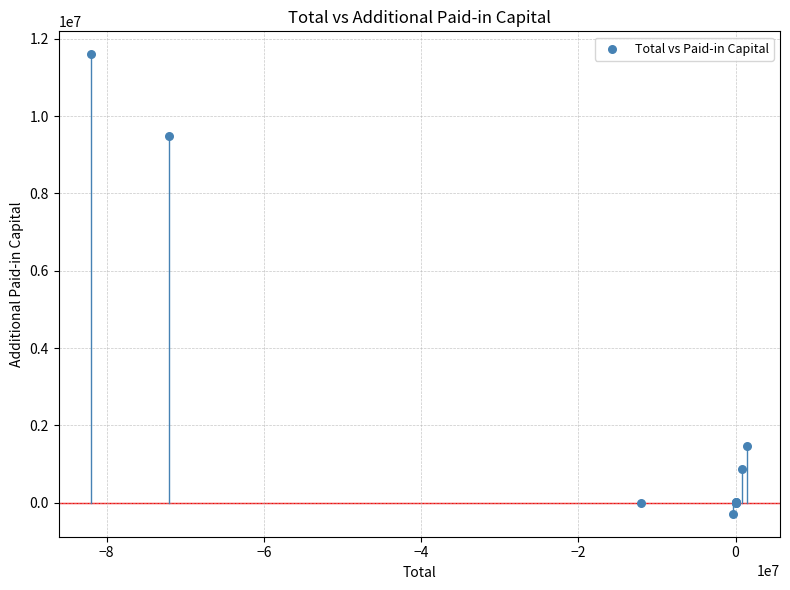

What Y value in the scatter plot is closest to 5654691?

9489627